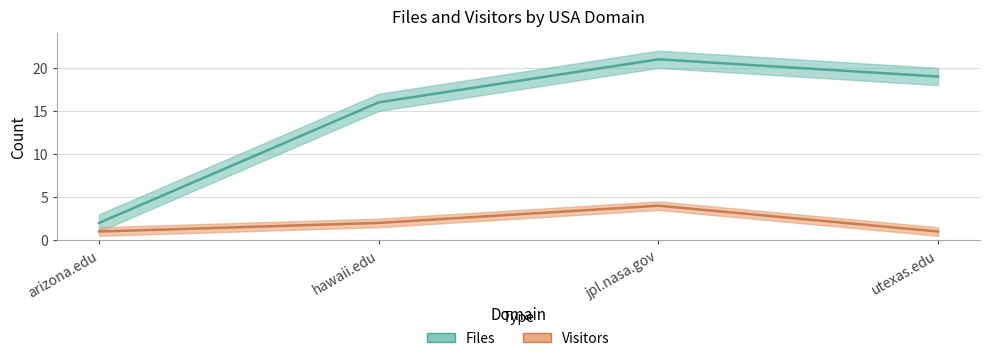

The Files series shows 16 at hawaii.edu. True or false?

True